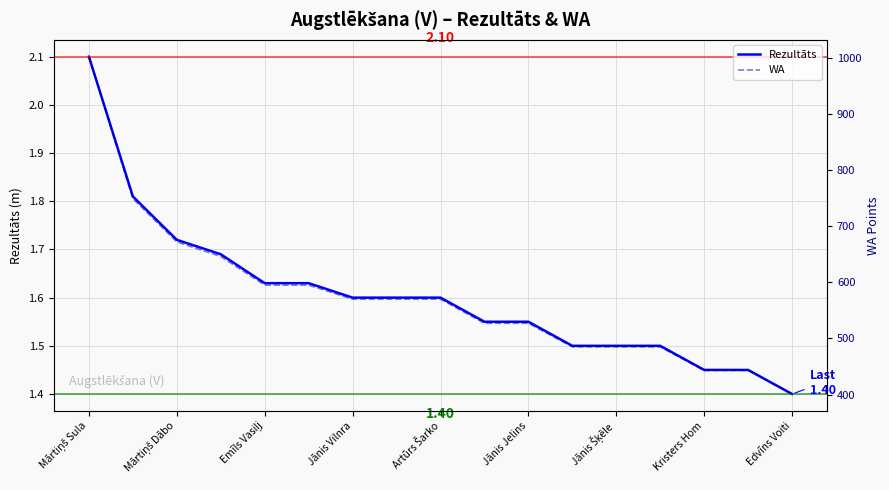

True or false: WA and Rezultāts cross at least once.

False